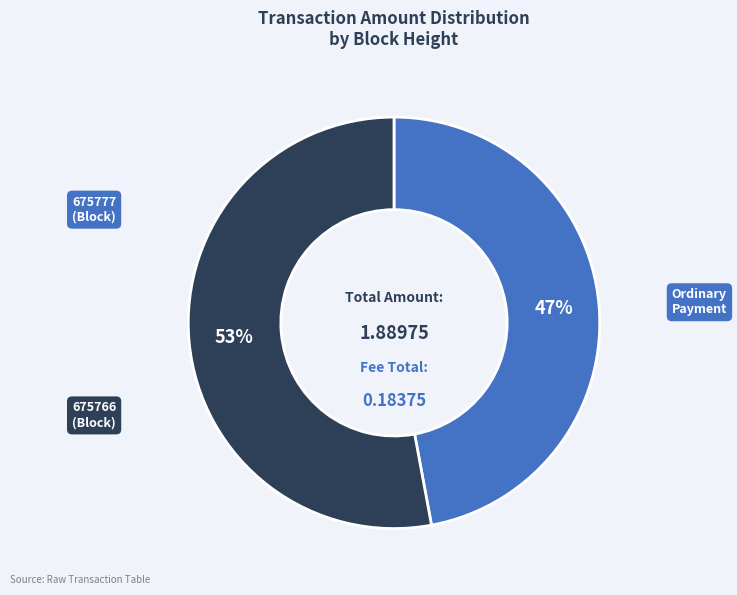

Do 675766 and 675777 together represent more than half of the pie?

Yes